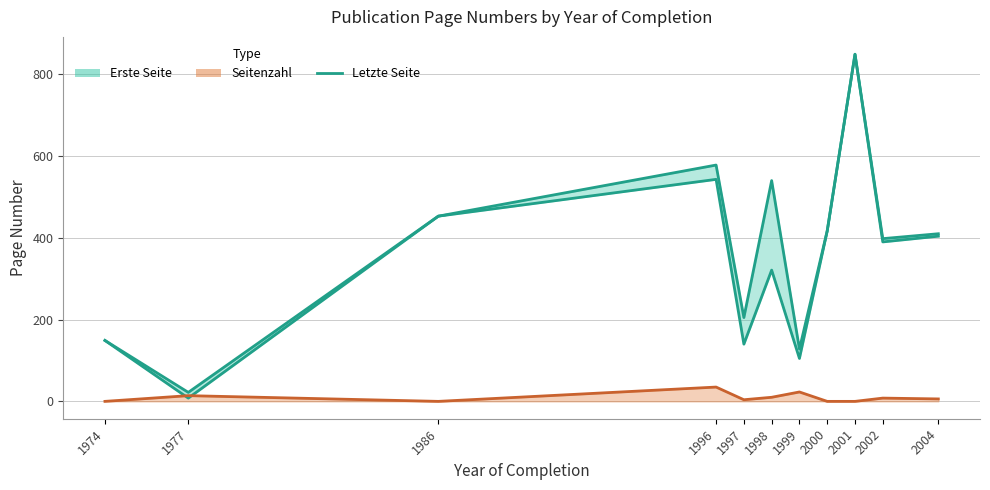

What are all the series names shown in the legend?

Erste Seite, Letzte Seite, Seitenzahl